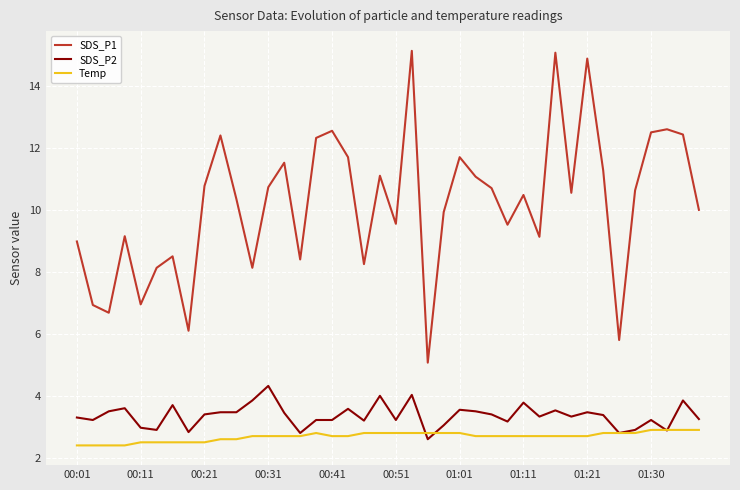

True or false: SDS_P2 and SDS_P1 cross at least once.

False